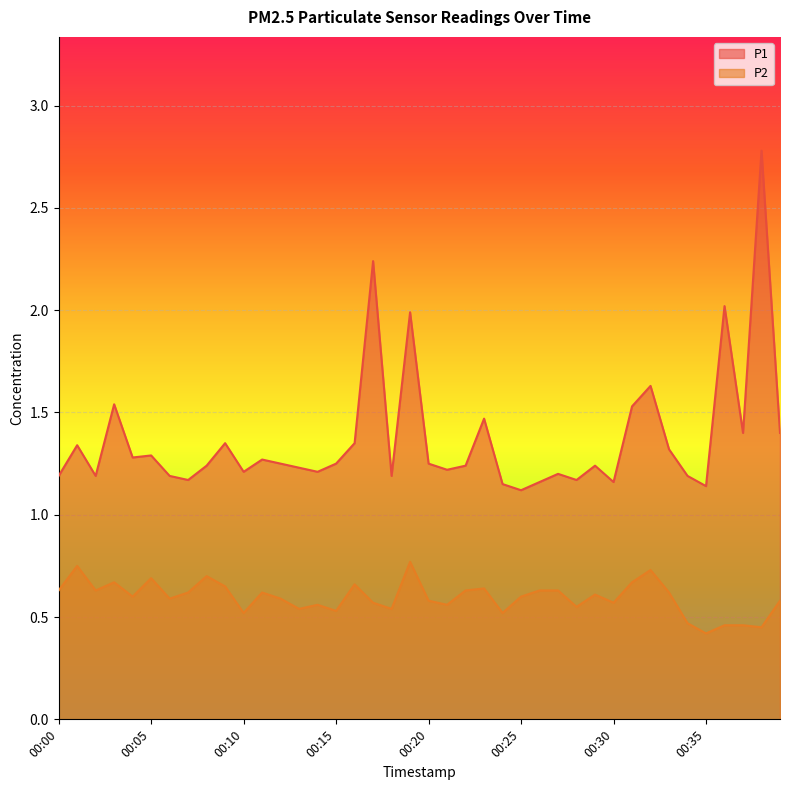

What is the total value across all series at 00:00?

1.8